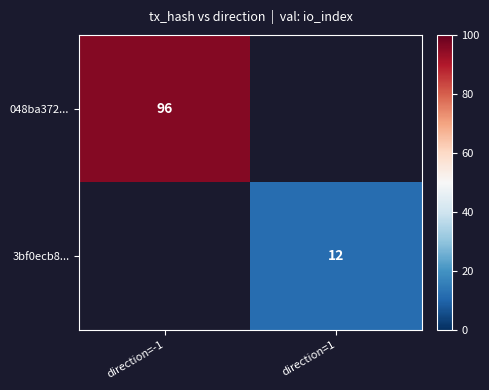

Is the value of 3bf0ecb8... at direction=1 greater than the value of 048ba372... at direction=-1?

No